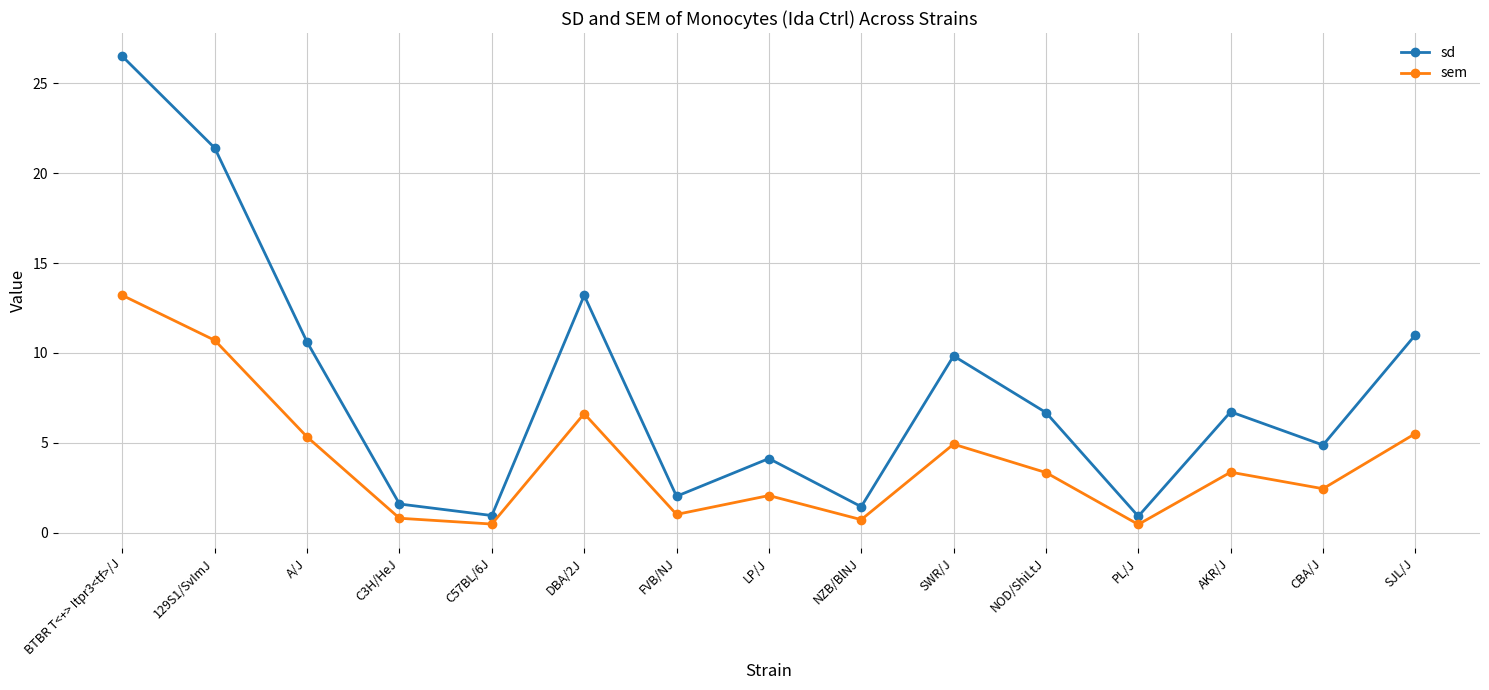

True or false: sem and sd cross at least once.

False